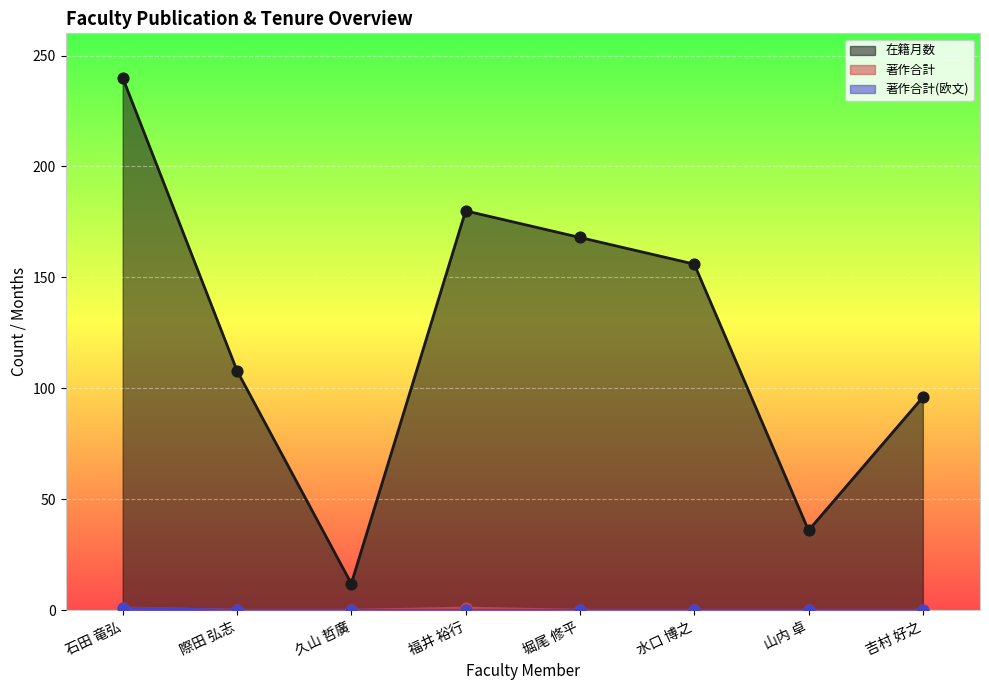

Is the value of 著作合計 at 吉村 好之 greater than the value of 在籍月数 at 山内 卓?

No